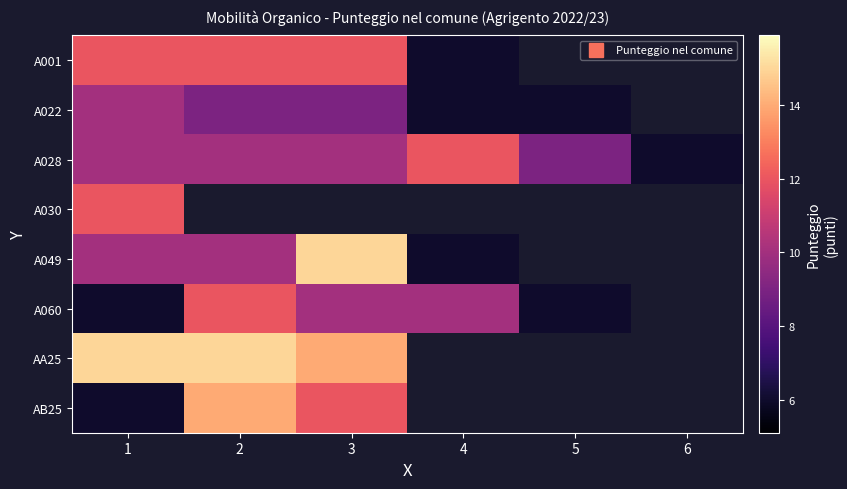

Which category has the lowest value in the A022 series?

4